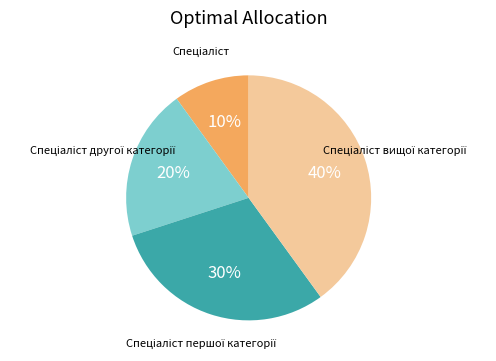

To the nearest percent, what is the average slice percentage?

25%